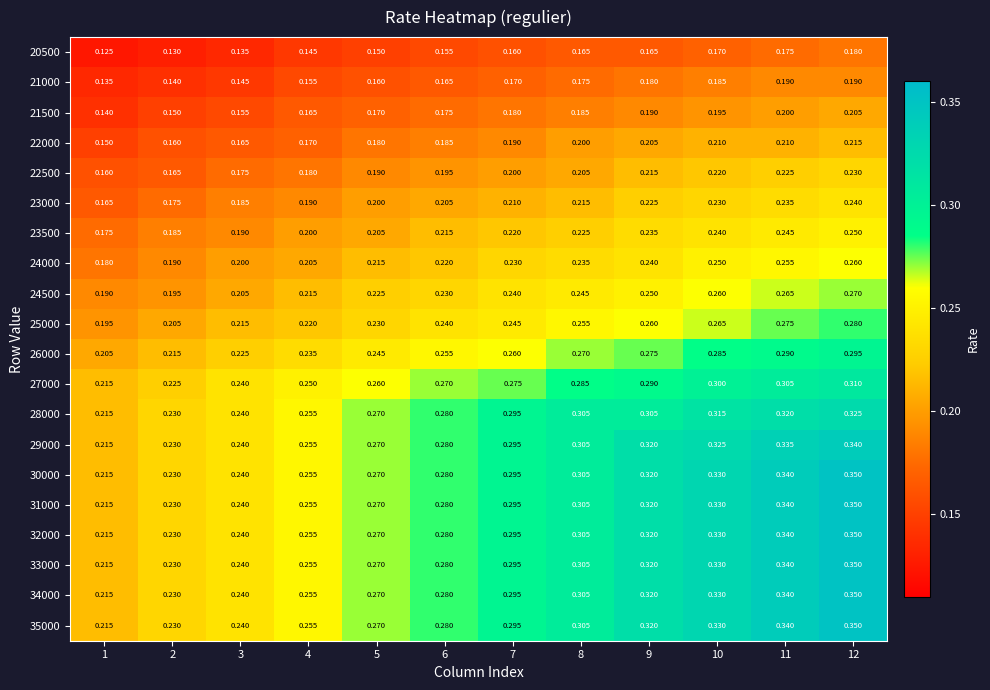

Is the value of 23000 at 10 greater than the value of 32000 at 4?

No